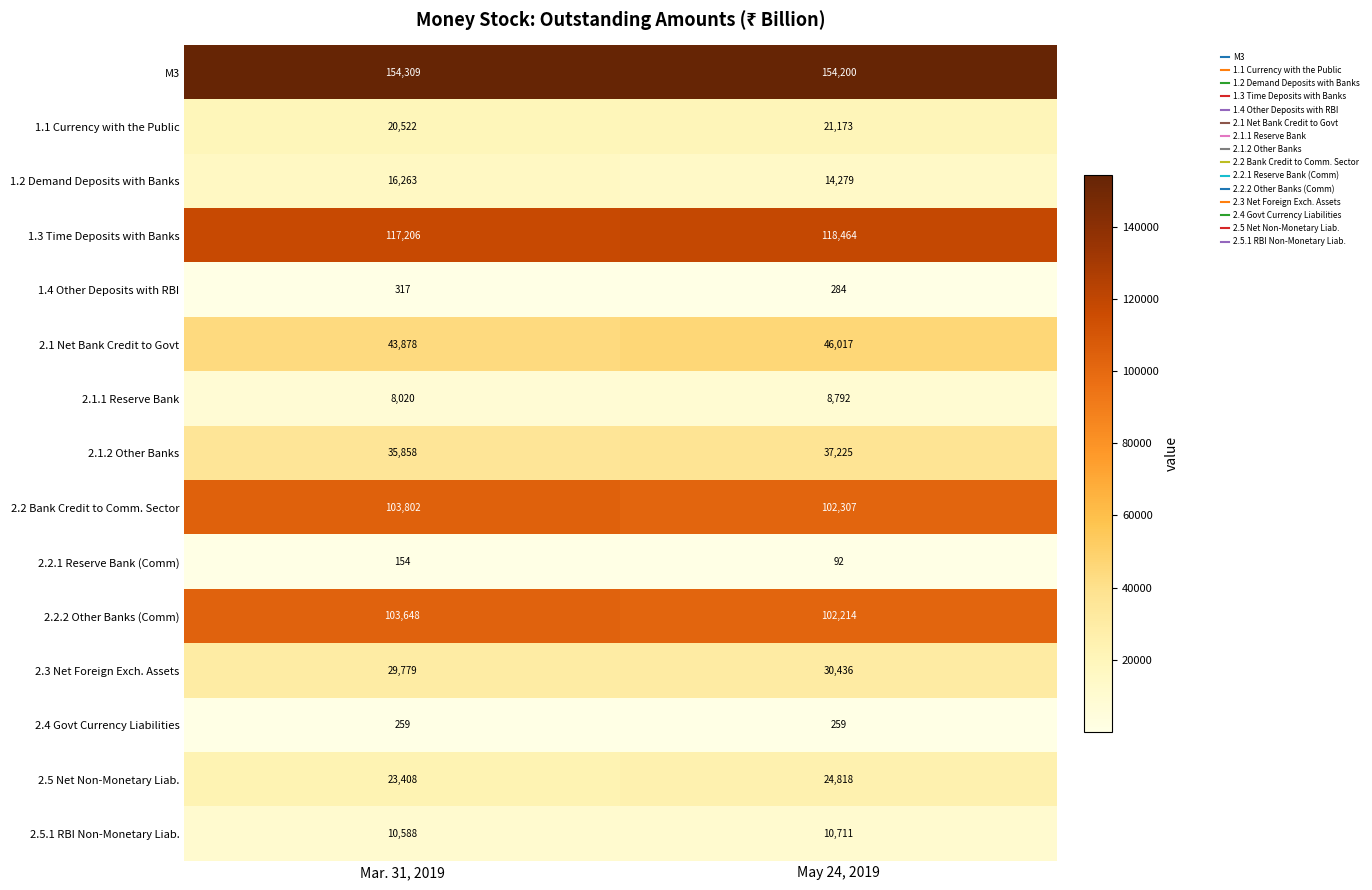

Reading right to left, what are all the values shown in this chart?

M3: May 24, 2019=154200	Mar. 31, 2019=154309
1.1 Currency with the Public: May 24, 2019=21173	Mar. 31, 2019=20522
1.2 Demand Deposits with Banks: May 24, 2019=14279	Mar. 31, 2019=16263
1.3 Time Deposits with Banks: May 24, 2019=118464	Mar. 31, 2019=117206
1.4 Other Deposits with RBI: May 24, 2019=284	Mar. 31, 2019=317
2.1 Net Bank Credit to Govt: May 24, 2019=46017	Mar. 31, 2019=43878
2.1.1 Reserve Bank: May 24, 2019=8792	Mar. 31, 2019=8020
2.1.2 Other Banks: May 24, 2019=37225	Mar. 31, 2019=35858
2.2 Bank Credit to Comm. Sector: May 24, 2019=102307	Mar. 31, 2019=103802
2.2.1 Reserve Bank (Comm): May 24, 2019=92	Mar. 31, 2019=154
2.2.2 Other Banks (Comm): May 24, 2019=102214	Mar. 31, 2019=103648
2.3 Net Foreign Exch. Assets: May 24, 2019=30436	Mar. 31, 2019=29779
2.4 Govt Currency Liabilities: May 24, 2019=259	Mar. 31, 2019=259
2.5 Net Non-Monetary Liab.: May 24, 2019=24818	Mar. 31, 2019=23408
2.5.1 RBI Non-Monetary Liab.: May 24, 2019=10711	Mar. 31, 2019=10588